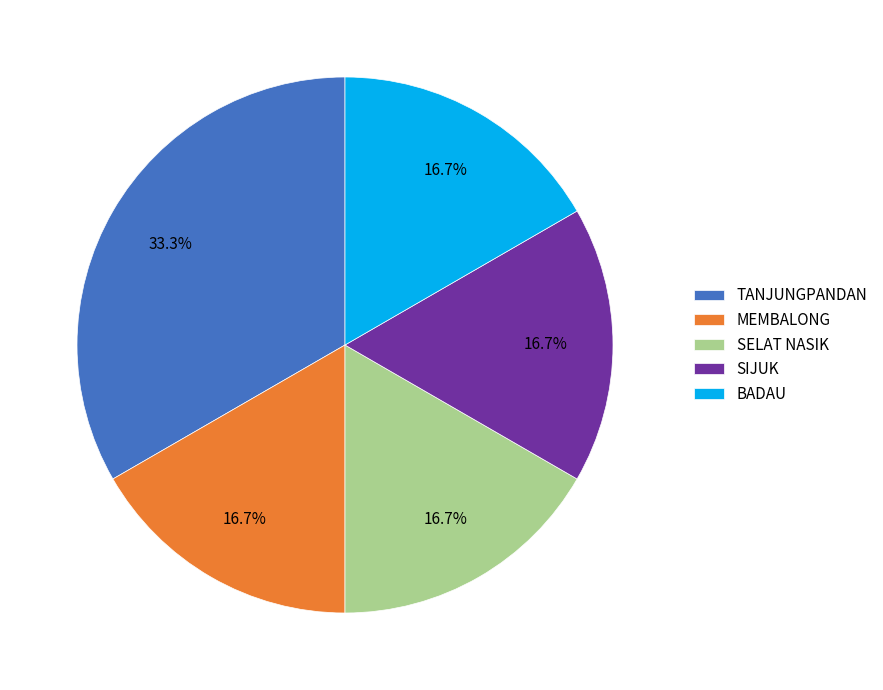

How many segments does this pie chart have?

5